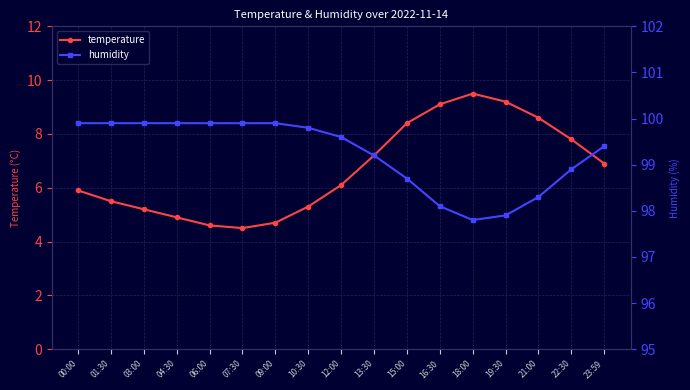

What are all the series names shown in the legend?

temperature, humidity